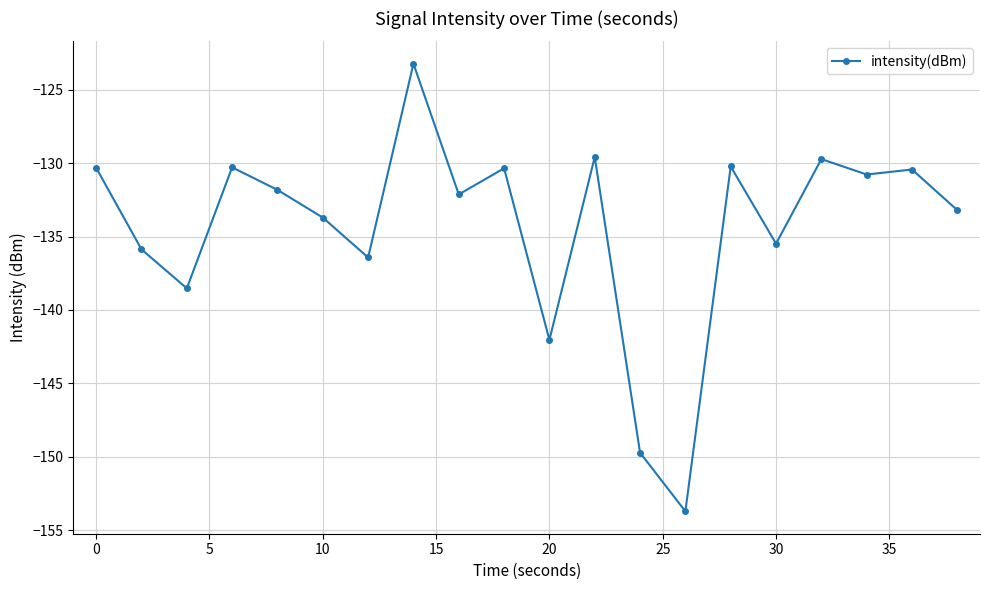

What is the value of the 17th point from the left?

-129.7